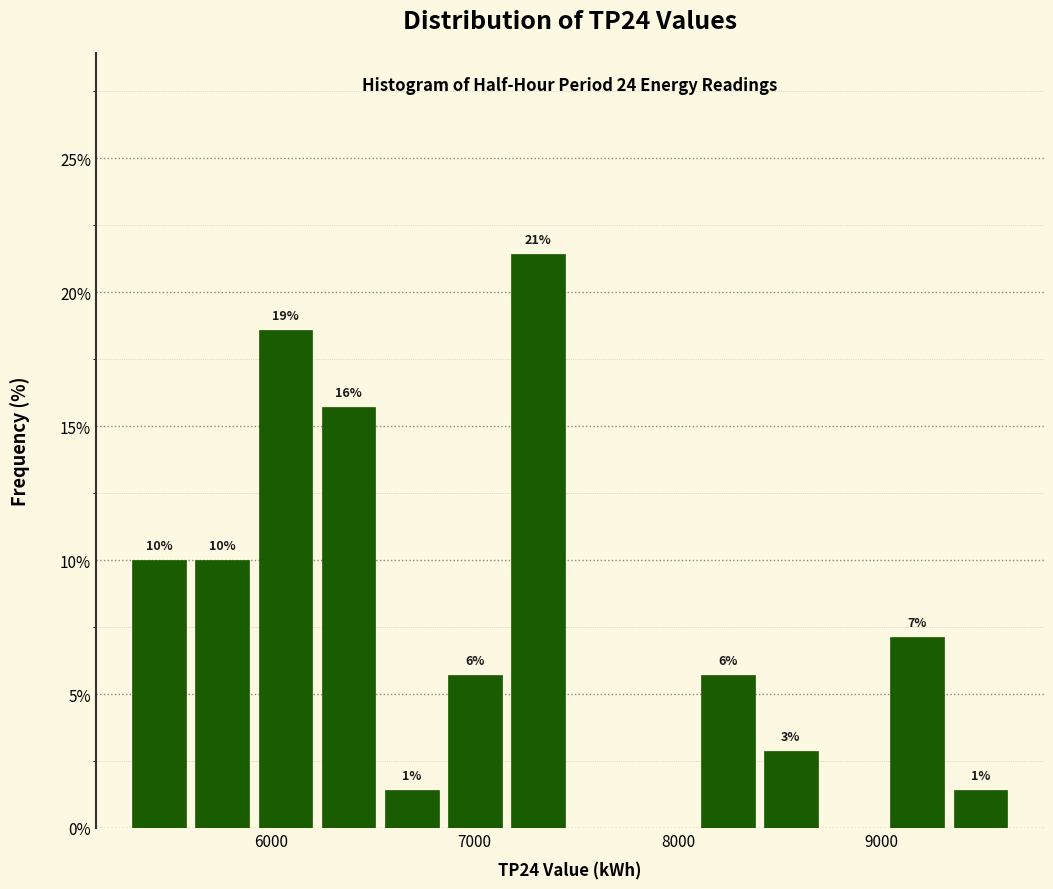

Read against the x-axis, roughly where is the centre of the tallest bar?

7300